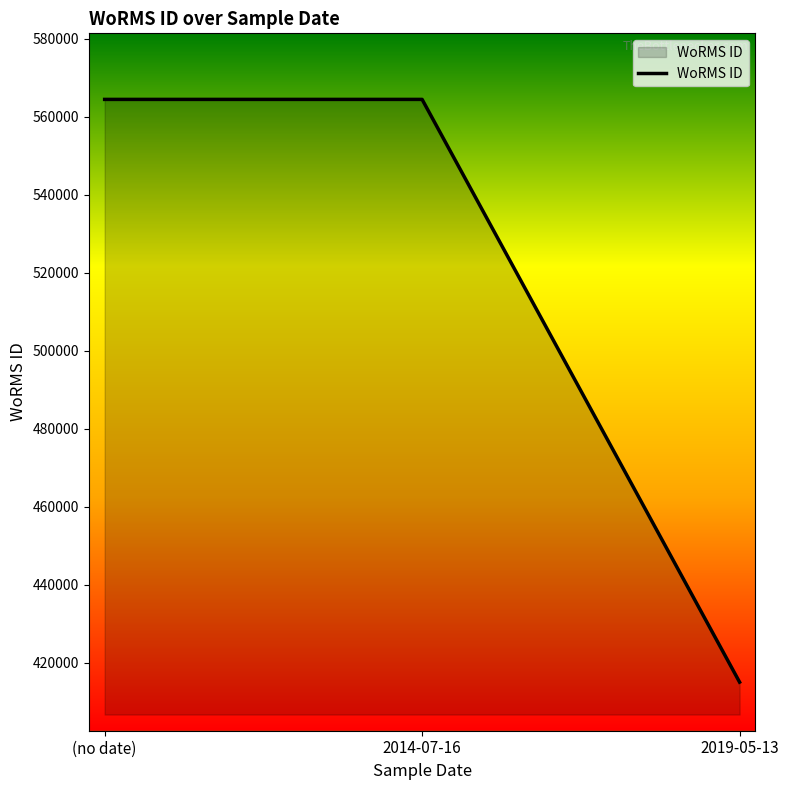

Does the chart have visible grid lines?

No